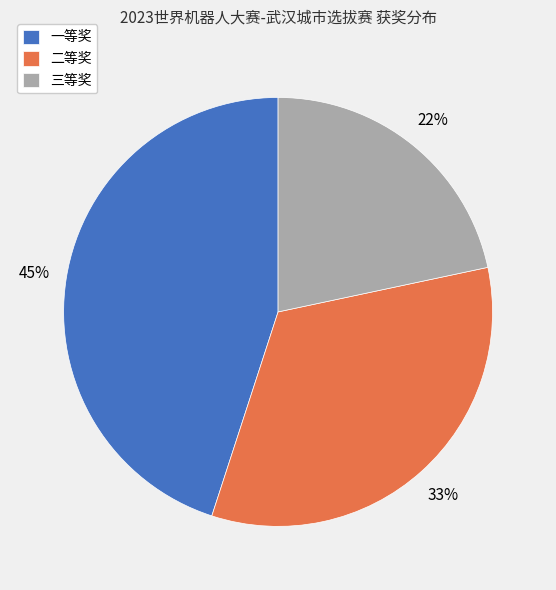

Which category has the biggest portion of the pie?

一等奖